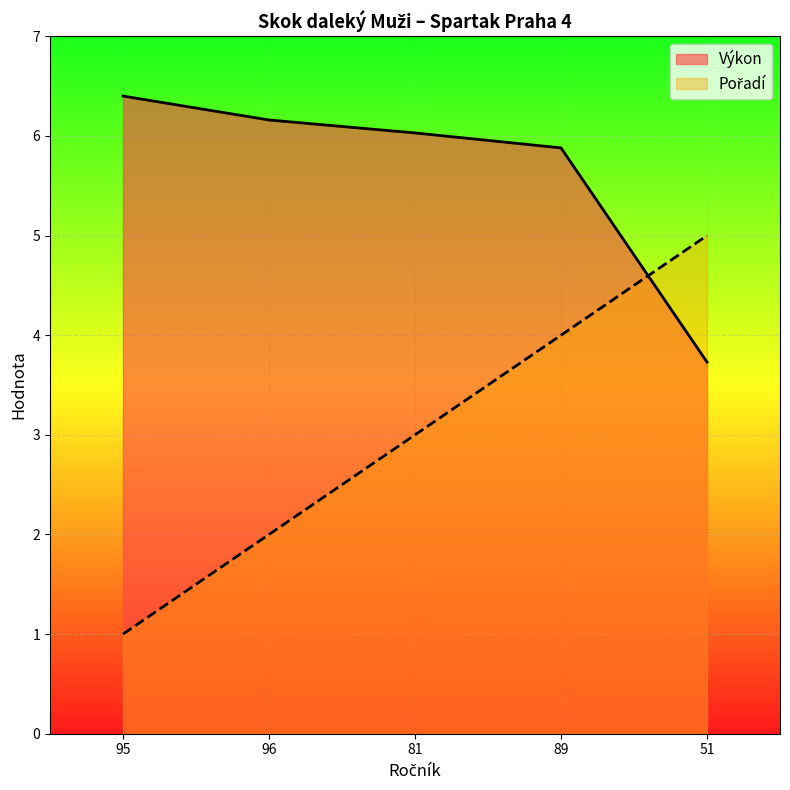

What is the difference between the maximum and minimum values in the Pořadí series?

4.0